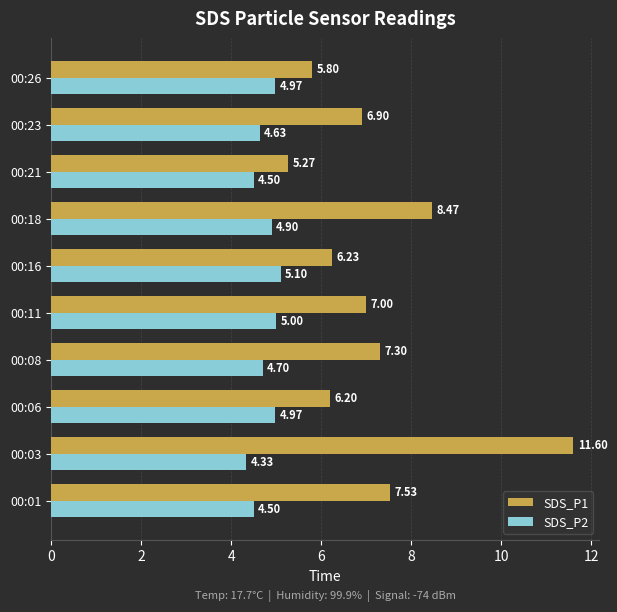

List the series in order of their overall mean, highest first.

SDS_P1, SDS_P2